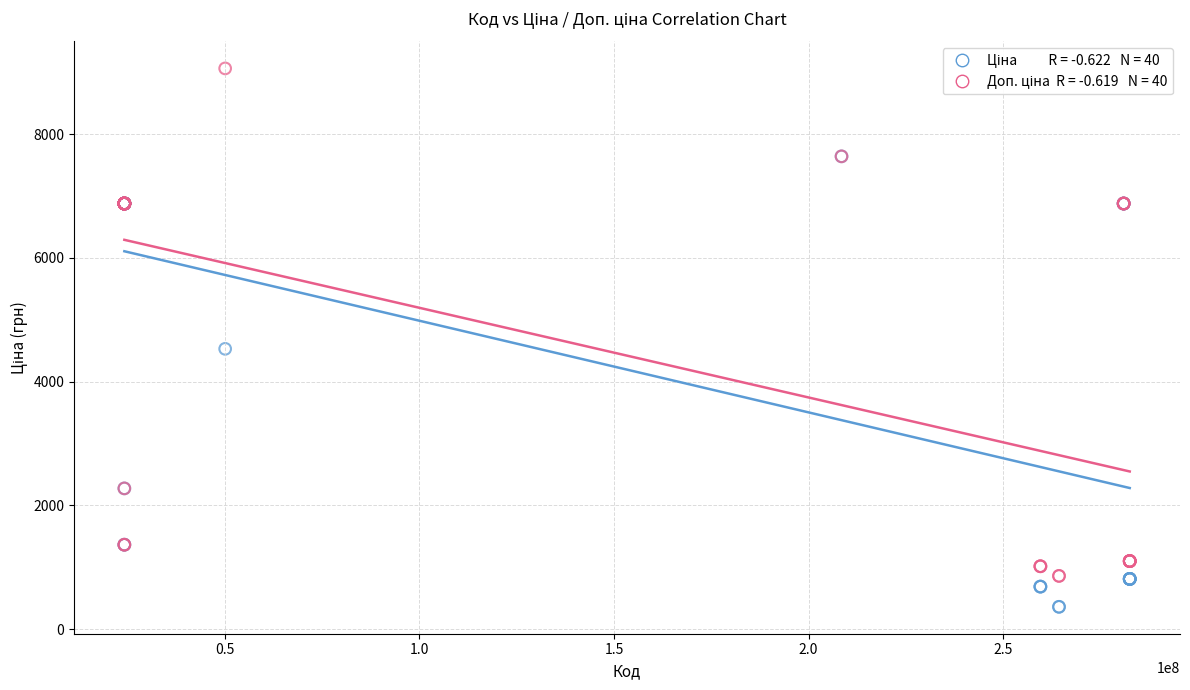

Across all series, what Y value is closest to 4712?

4531.4